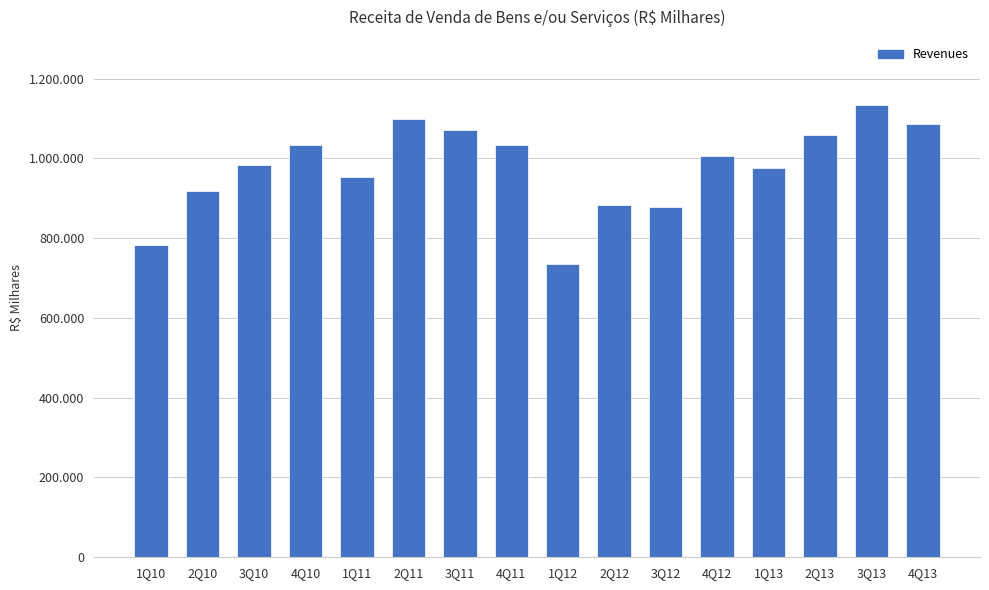

What is the difference between the maximum and minimum values?

399197